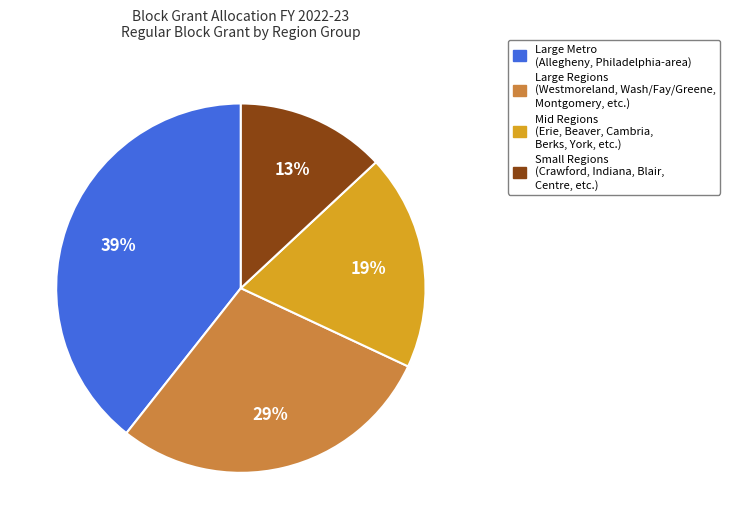

Which category has the smallest portion of the pie?

Small Regions (Crawford, Indiana, Blair, Centre, etc.)